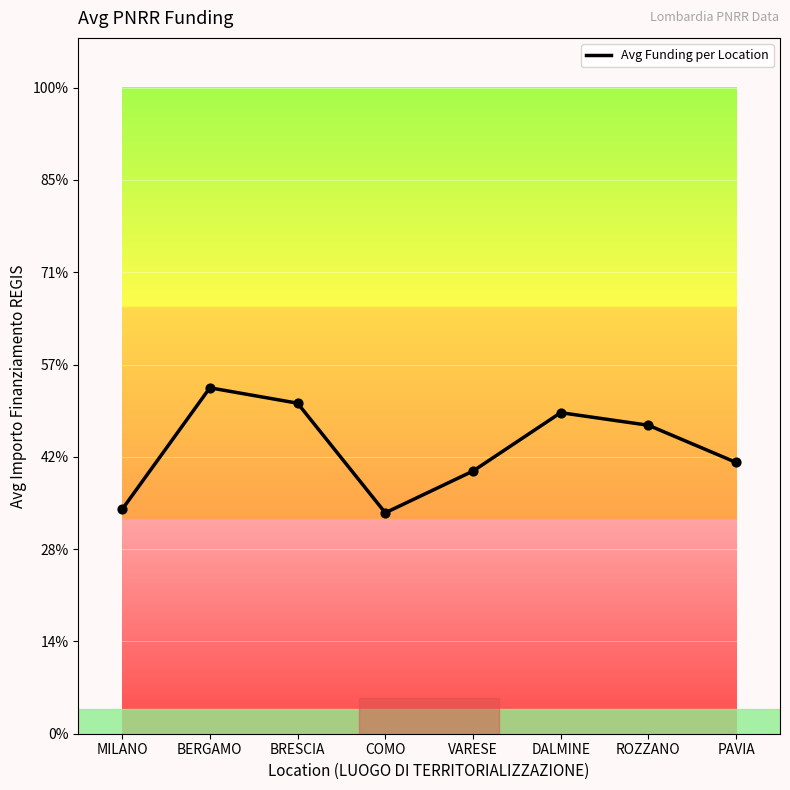

Which has a higher value, MILANO or BRESCIA?

BRESCIA